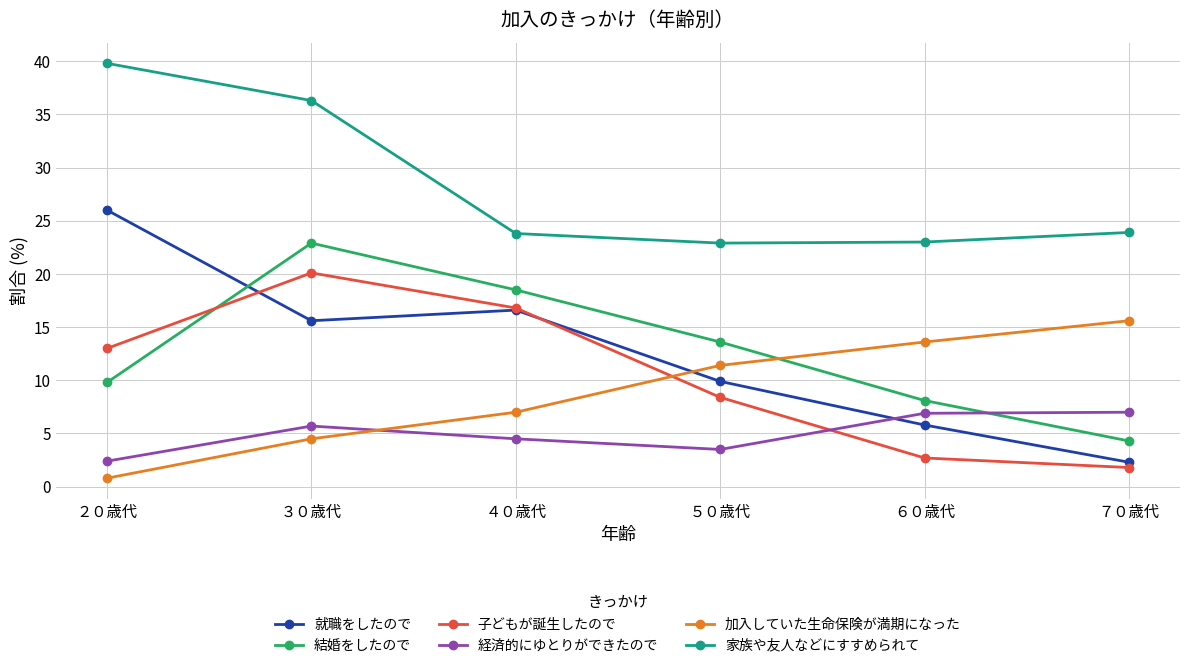

What are all the series names shown in the legend?

就職をしたので, 結婚をしたので, 子どもが誕生したので, 経済的にゆとりができたので, 加入していた生命保険が満期になった, 家族や友人などにすすめられて